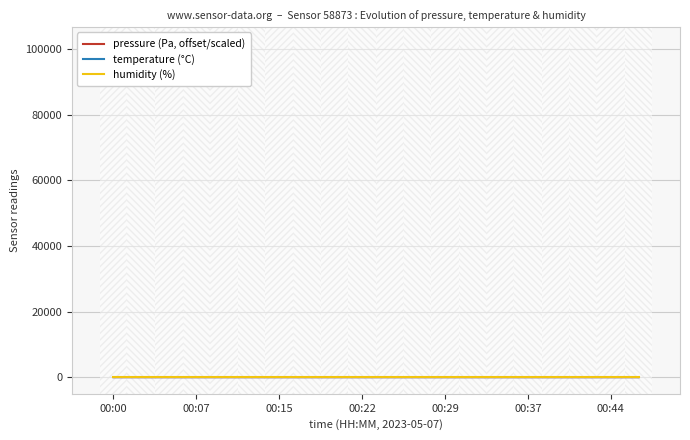

Reading left to right, transcribe all the data shown in this chart.

pressure (Pa, offset/scaled): 7.1	7.1	7.0	7.1	7.1	7.7	7.0	6.8	7.1	5.6	5.0	5.4	5.7	5.8	5.8	5.3	4.9	5.3	5.0	4.0
temperature (°C): 13.6	13.7	13.6	13.7	13.7	13.7	13.7	13.7	13.7	13.6	13.6	13.5	13.5	13.5	13.6	13.6	13.6	13.6	13.6	13.6
humidity (%): 100.0	100.0	100.0	100.0	100.0	100.0	100.0	100.0	100.0	100.0	100.0	100.0	100.0	100.0	100.0	100.0	100.0	100.0	100.0	100.0